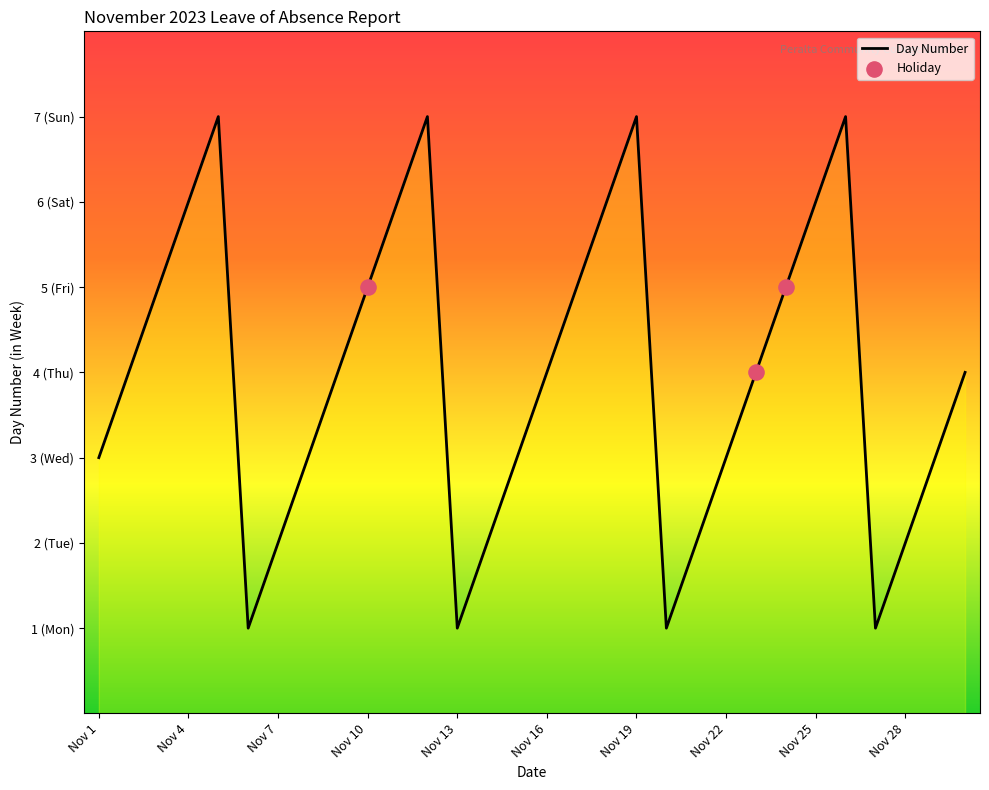

Is this an area chart (filled region under the line)?

Yes